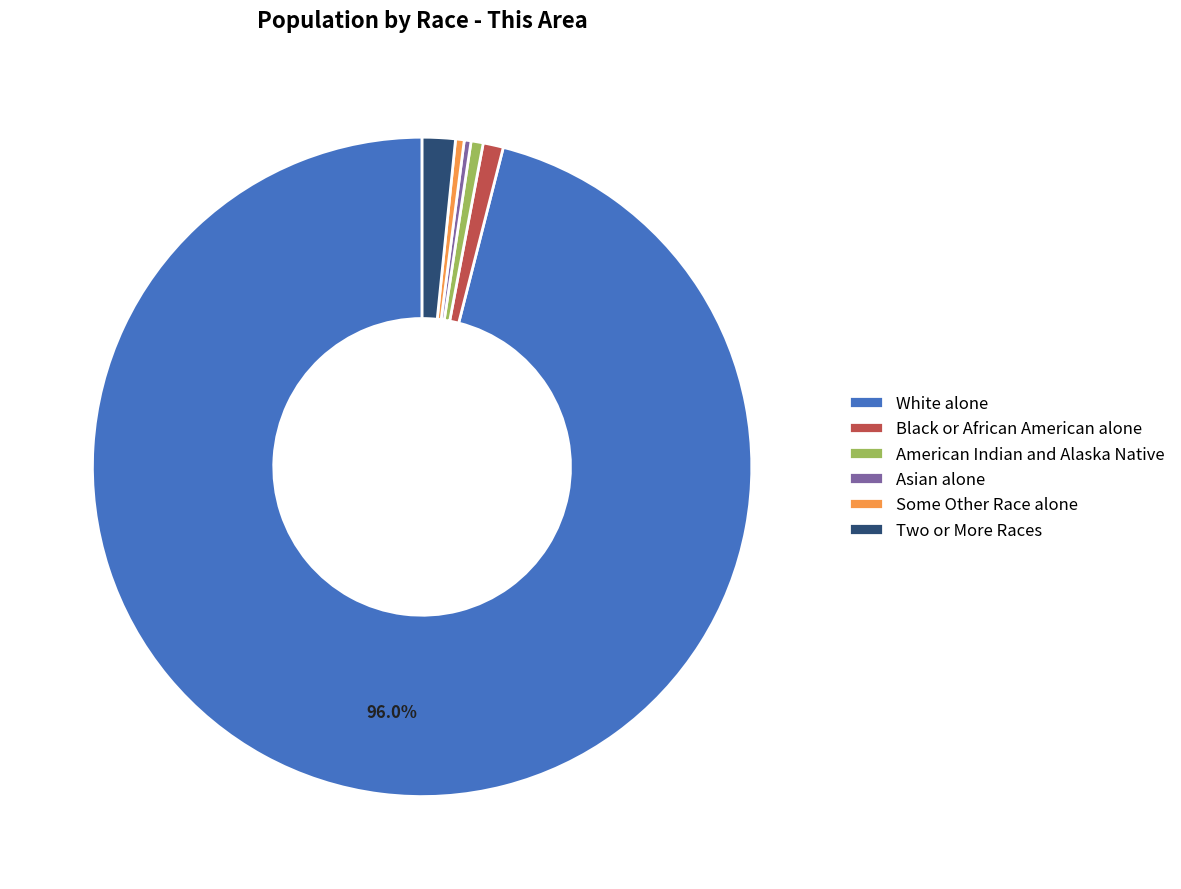

Count the number of slices in the pie.

6